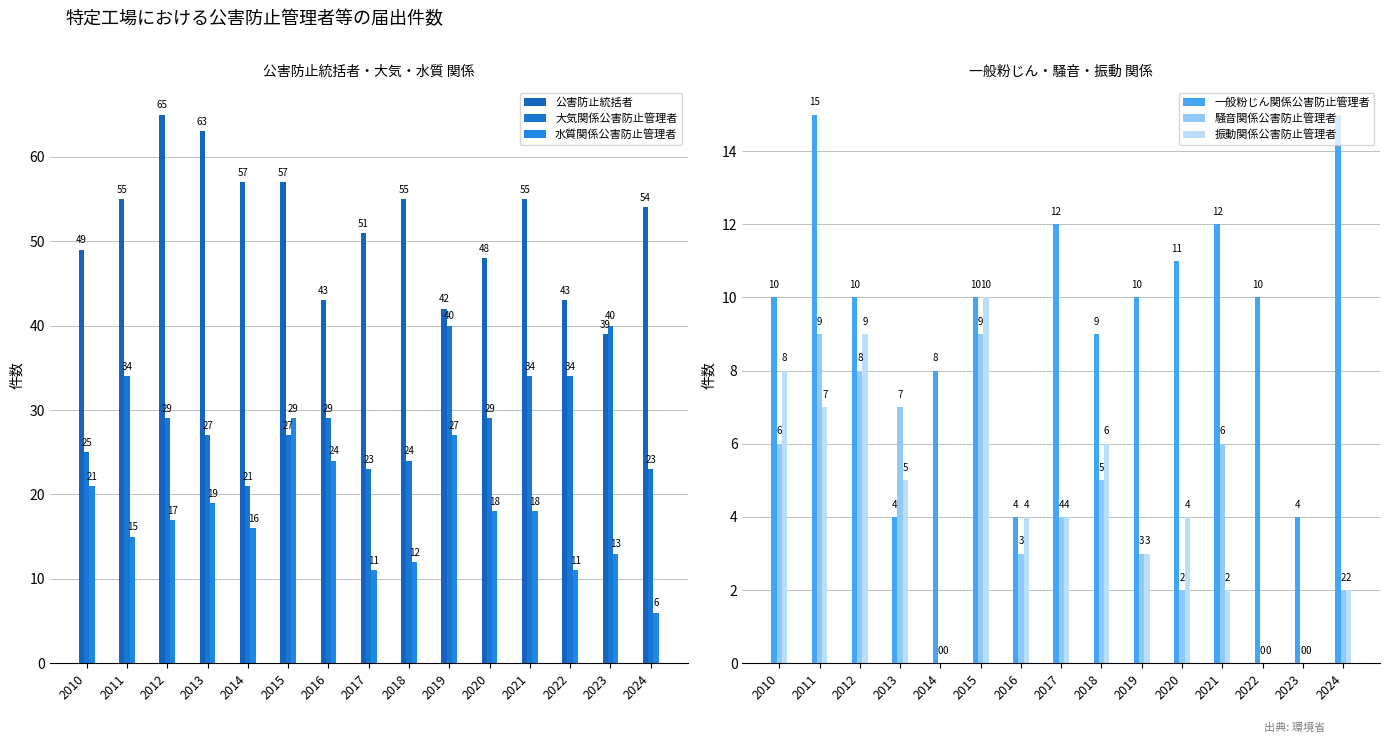

True or false: 水質関係公害防止管理者 has a value of 29 at 2015.

True